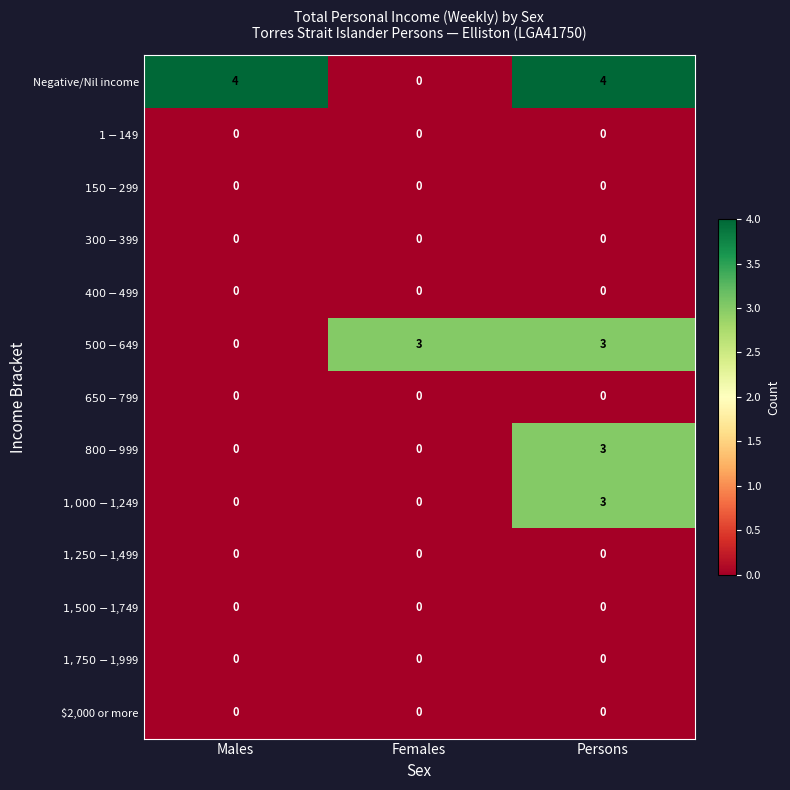

Count the number of data series in this chart.

13